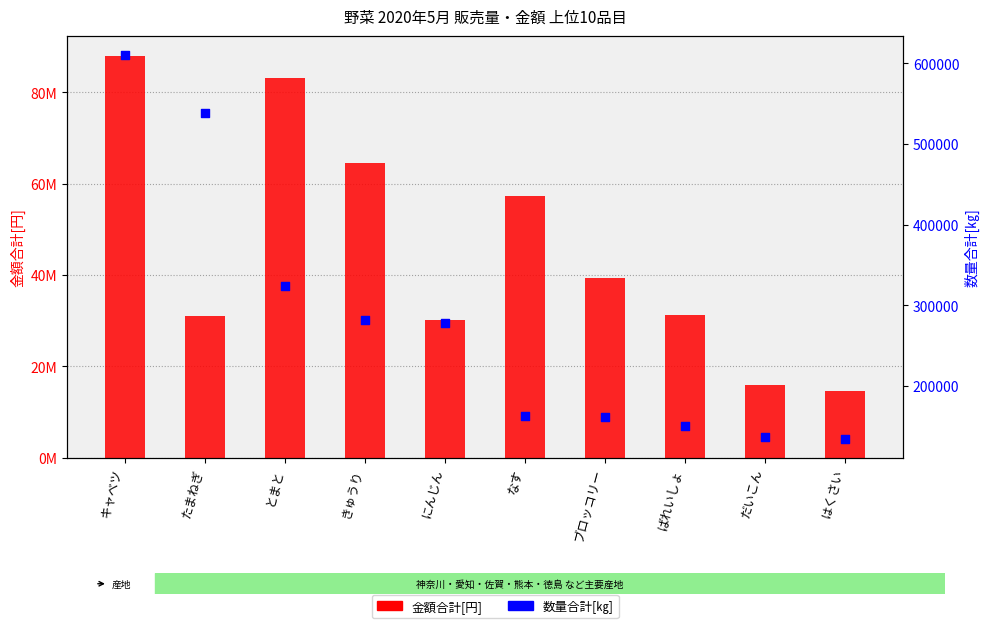

At which category is the sum across all series the highest?

キャベツ